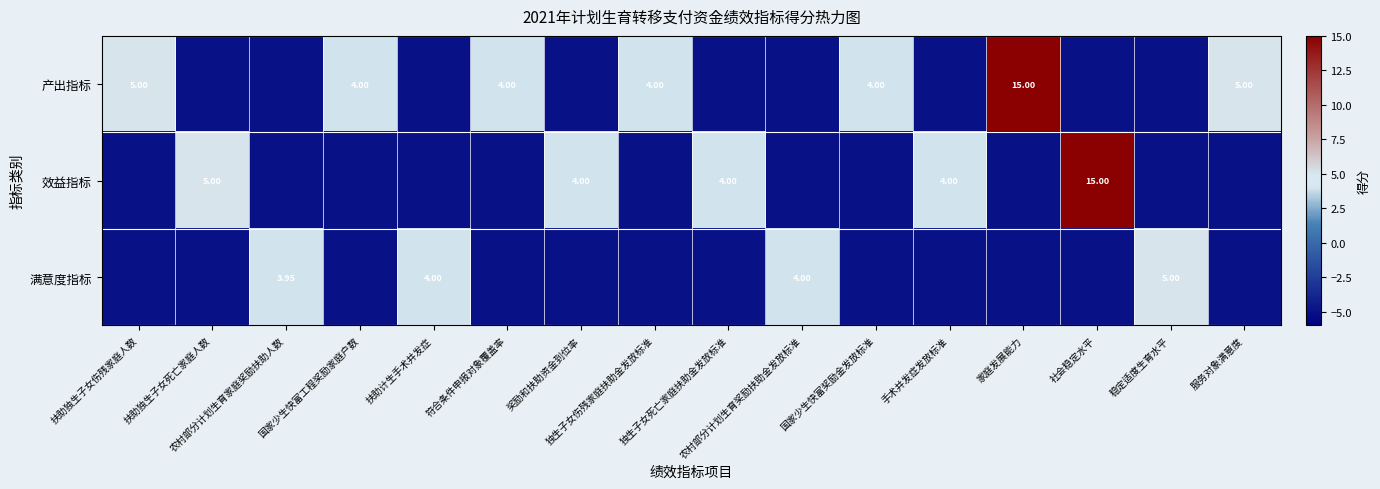

Is the value of 满意度指标 at 独生子女伤残家庭扶助金发放标准 greater than the value of 效益指标 at 手术并发症发放标准?

No